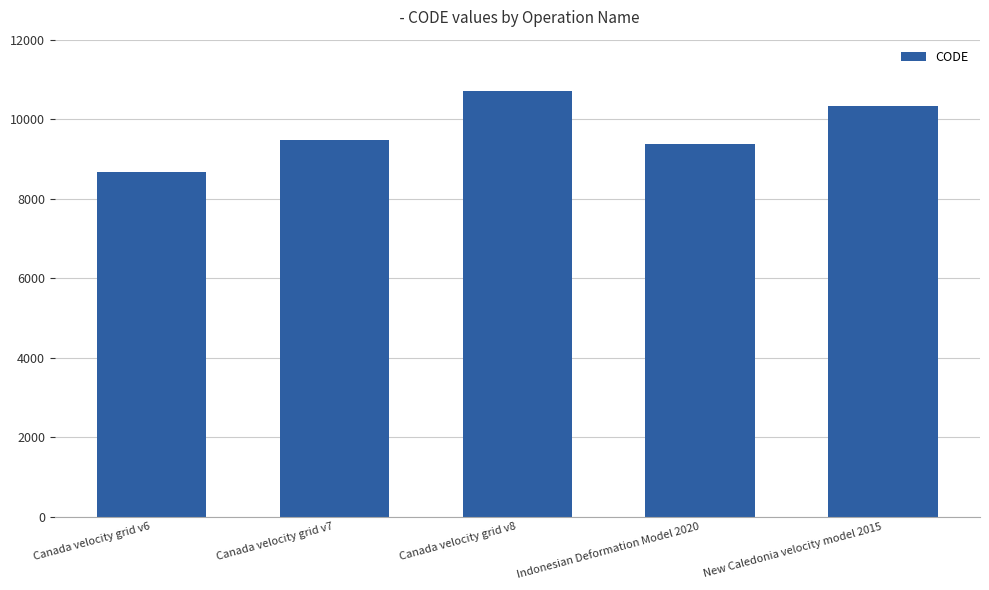

At which label is the value closest to 9691?

Canada velocity grid v7